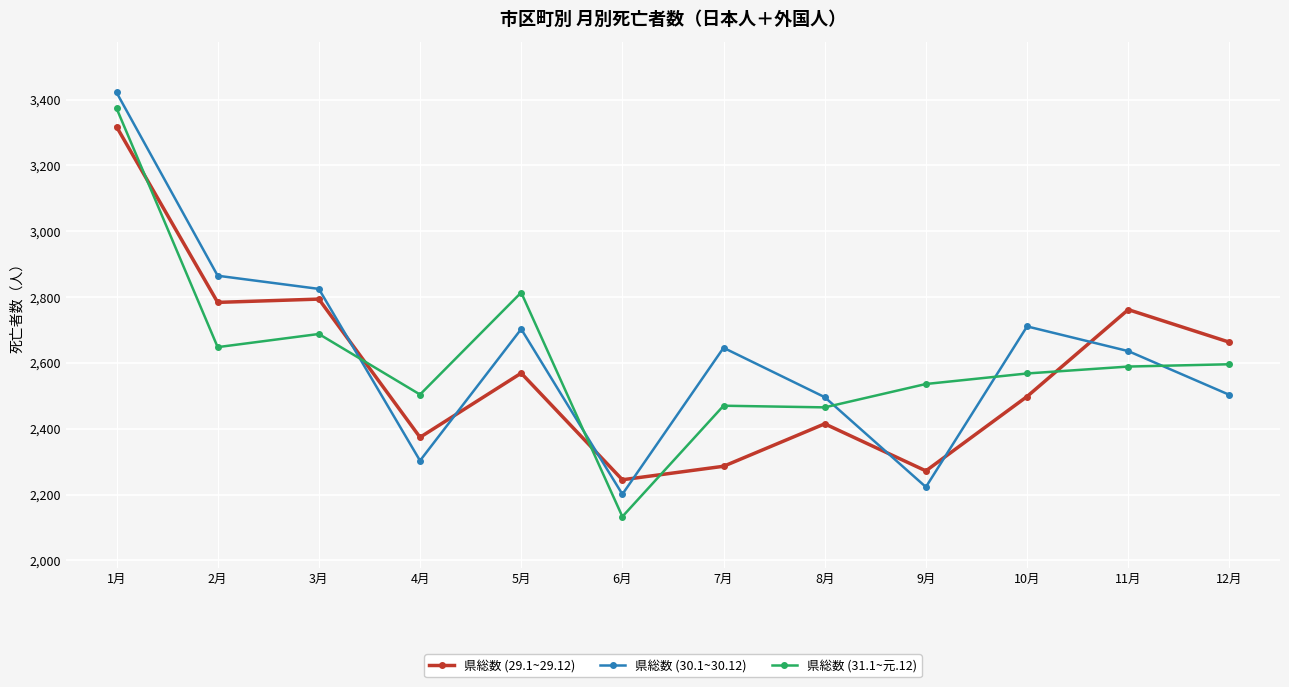

The value of 県総数 (30.1~30.12) at 6月 is 2201. True or false?

True